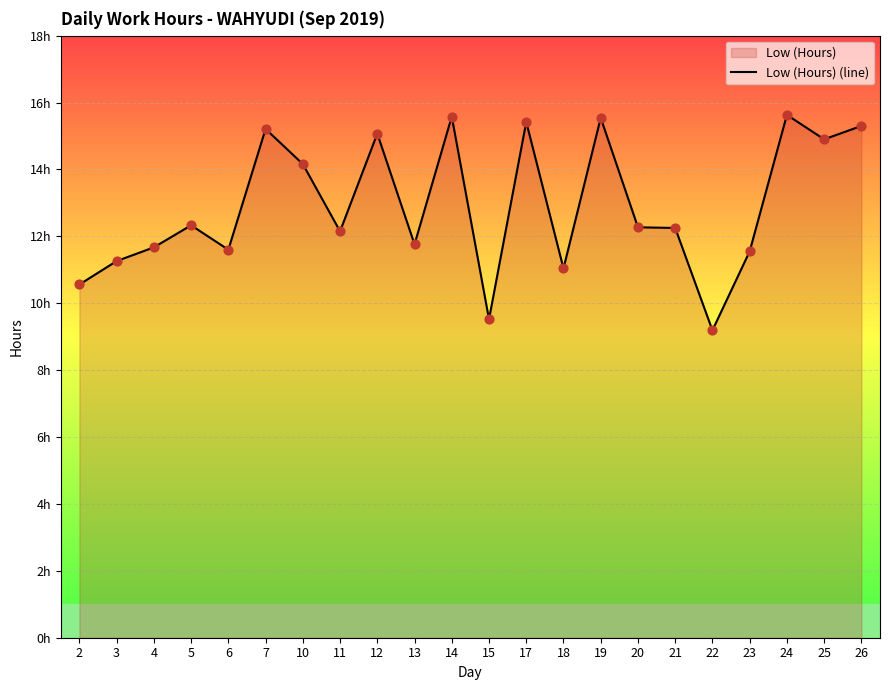

Between 10 and 20, which is larger?

10